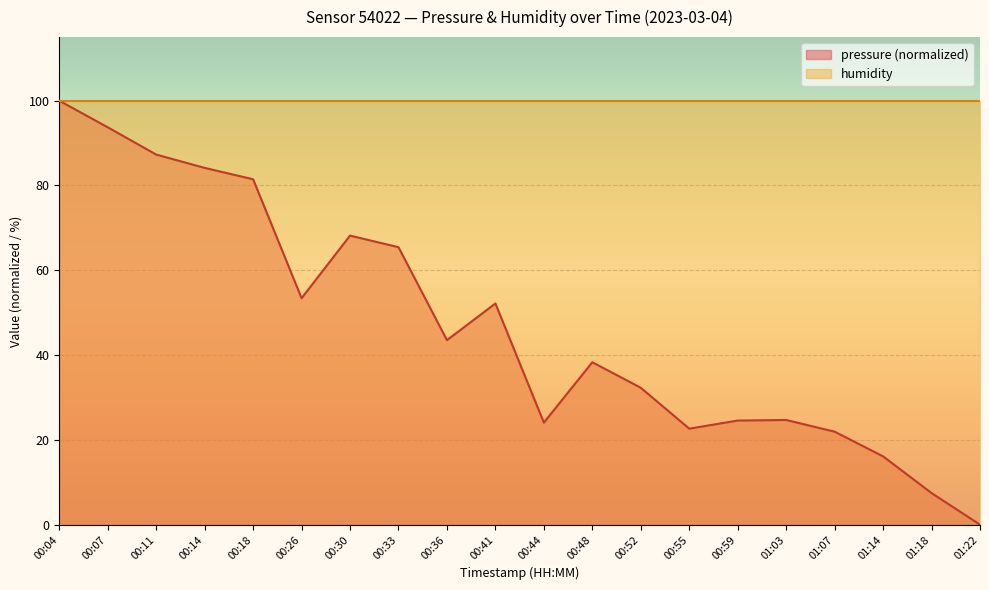

What is the label of the 10th point from the right?

00:44